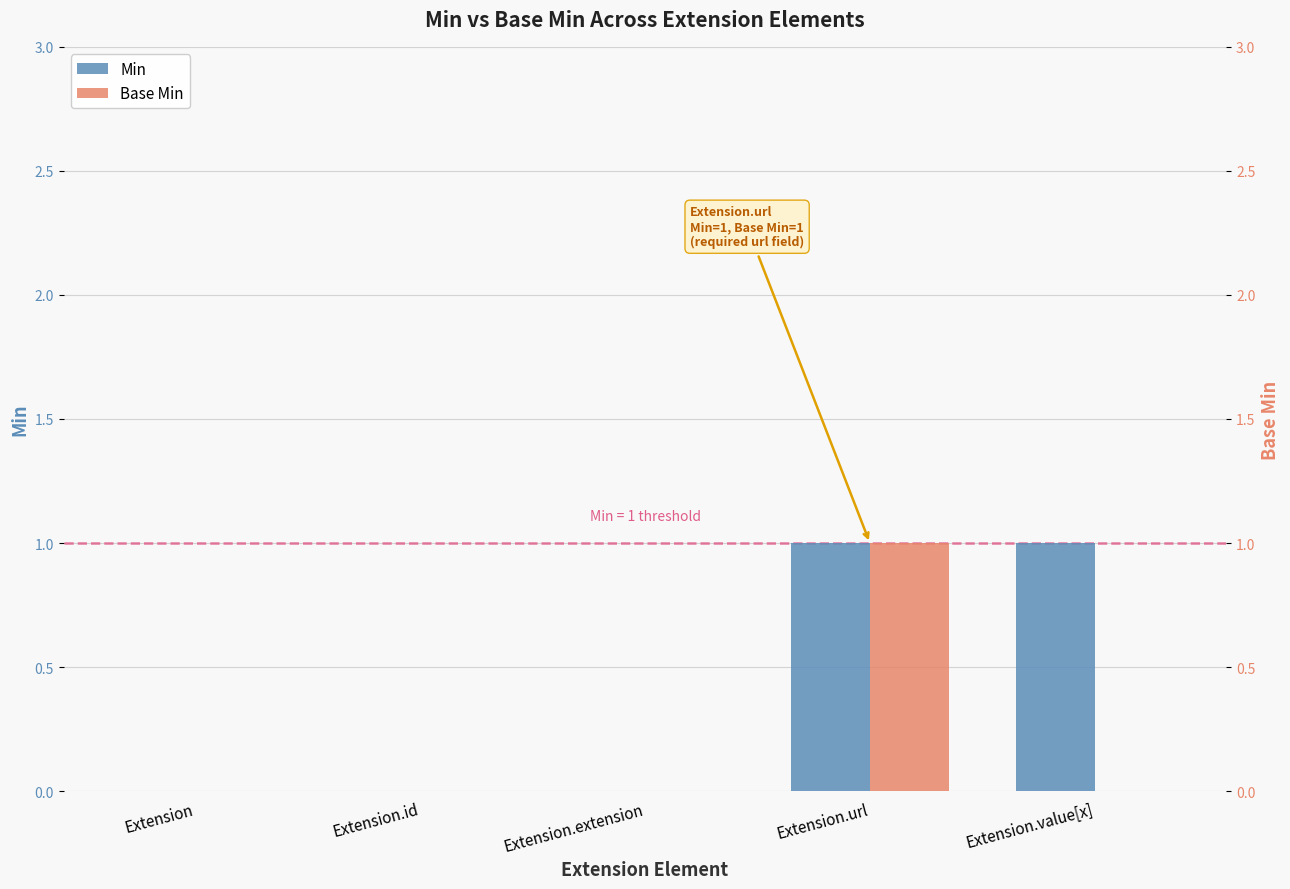

Rank the series by their maximum value, from highest to lowest.

Min, Base Min